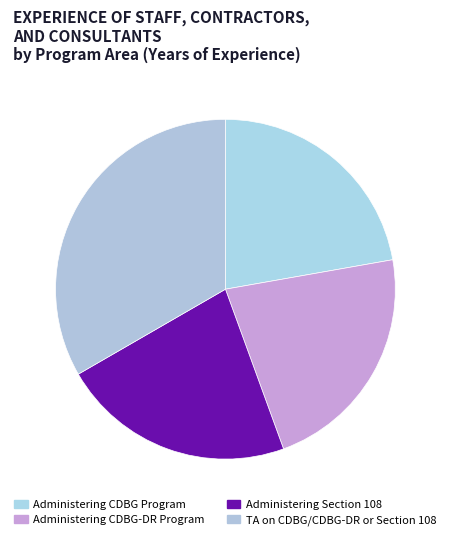

How many segments does this pie chart have?

4